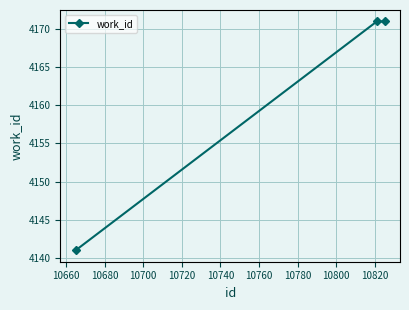

Reading left to right, transcribe all the data shown in this chart.

4141	4171	4171